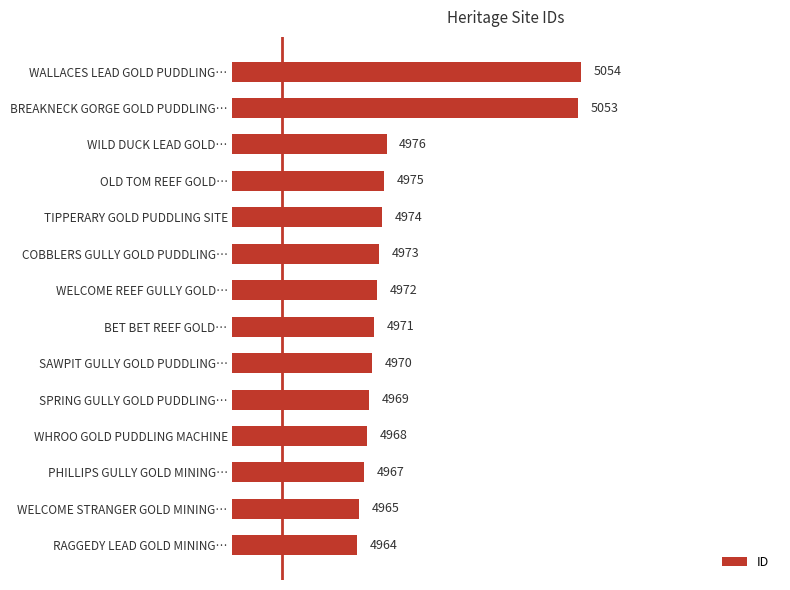

Where is the data nearest to the value 5009?

WILD DUCK LEAD GOLD…